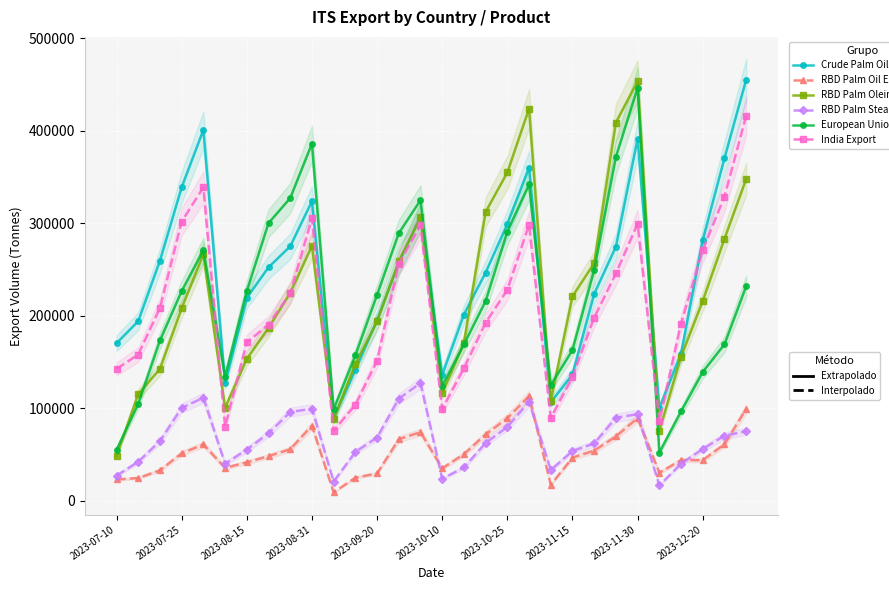

True or false: RBD Palm Oil Export has a value of 30086 at 23.

False